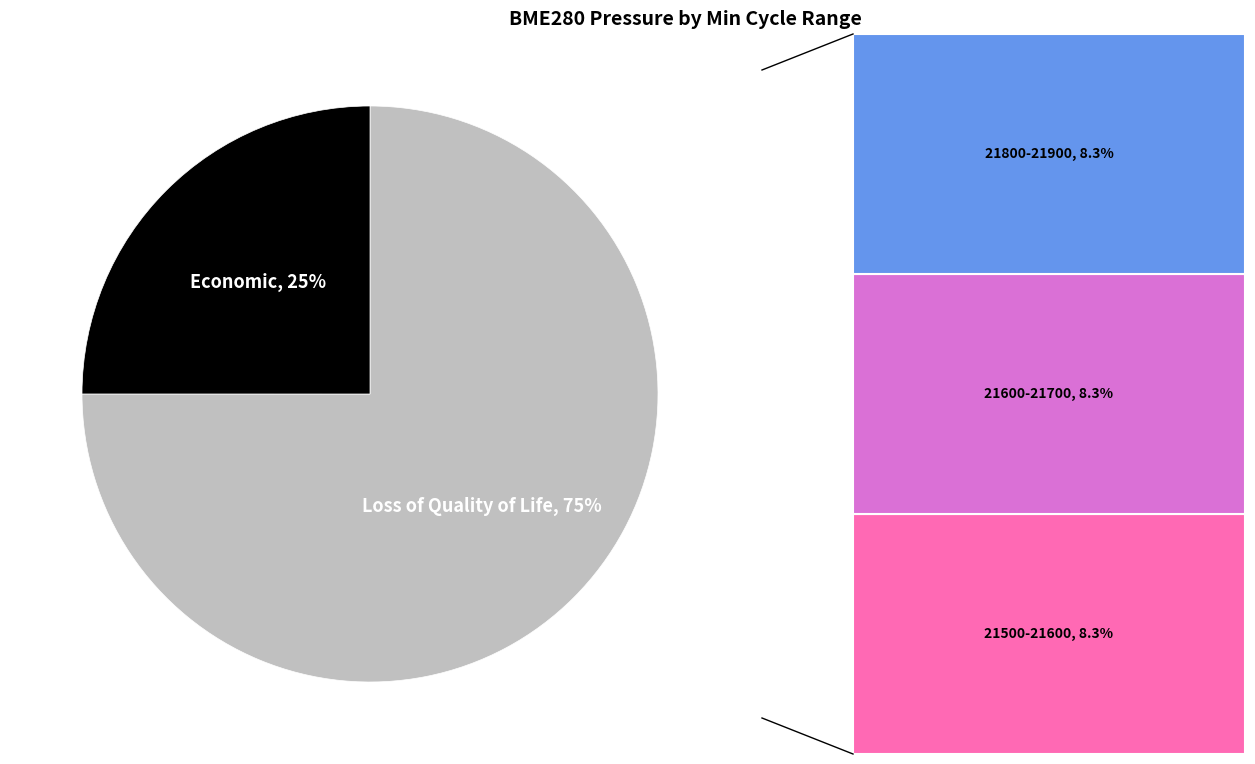

To the nearest percent, what is the average slice percentage?

50%